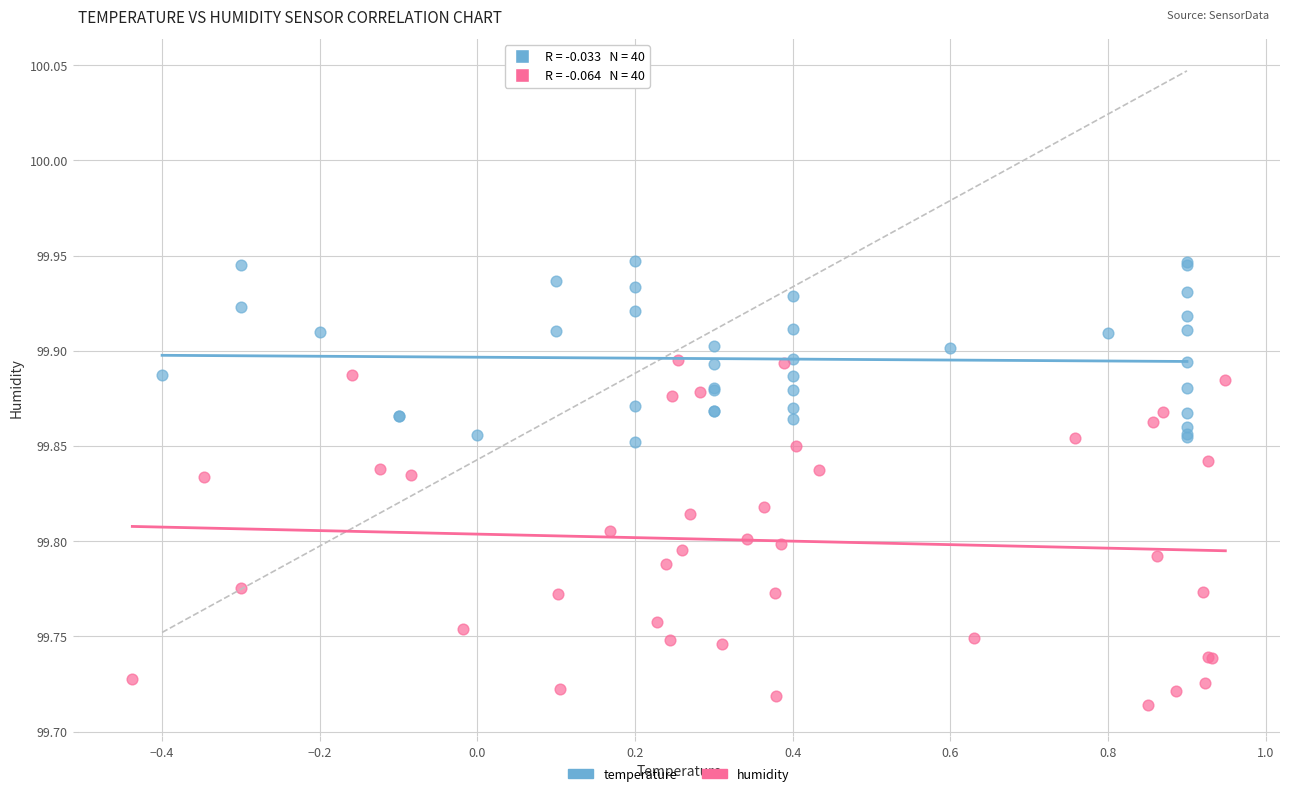

Which series reaches the maximum Y coordinate?

temperature